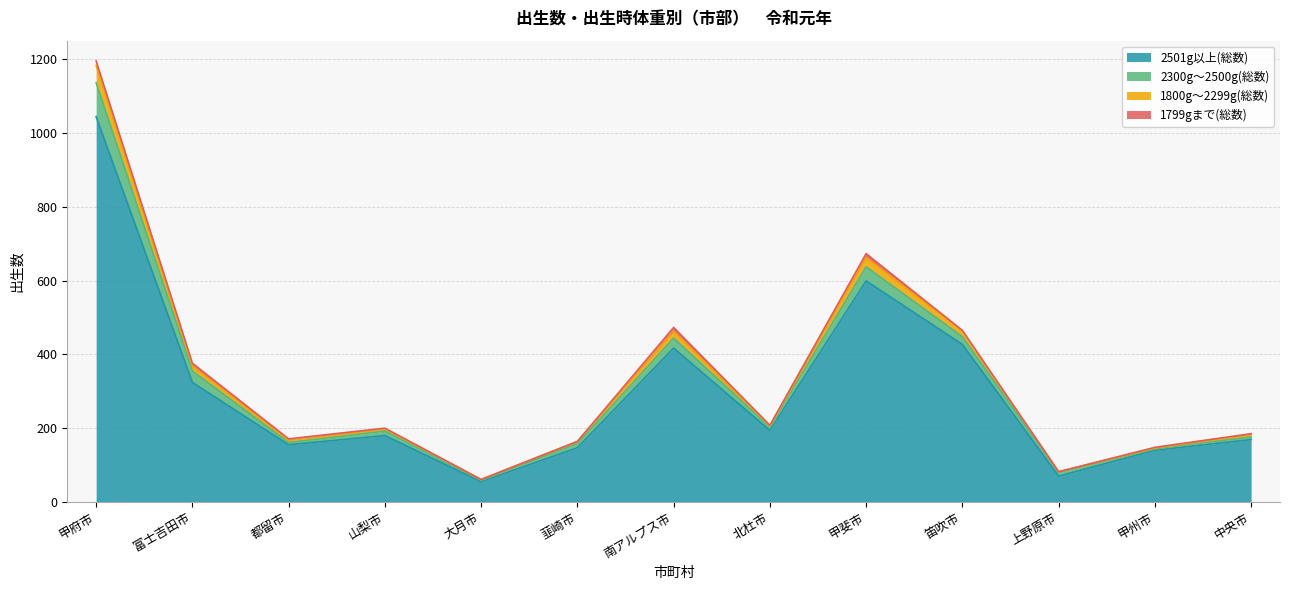

True or false: 2501g以上(総数) and 1800g～2299g(総数) intersect in this chart.

False